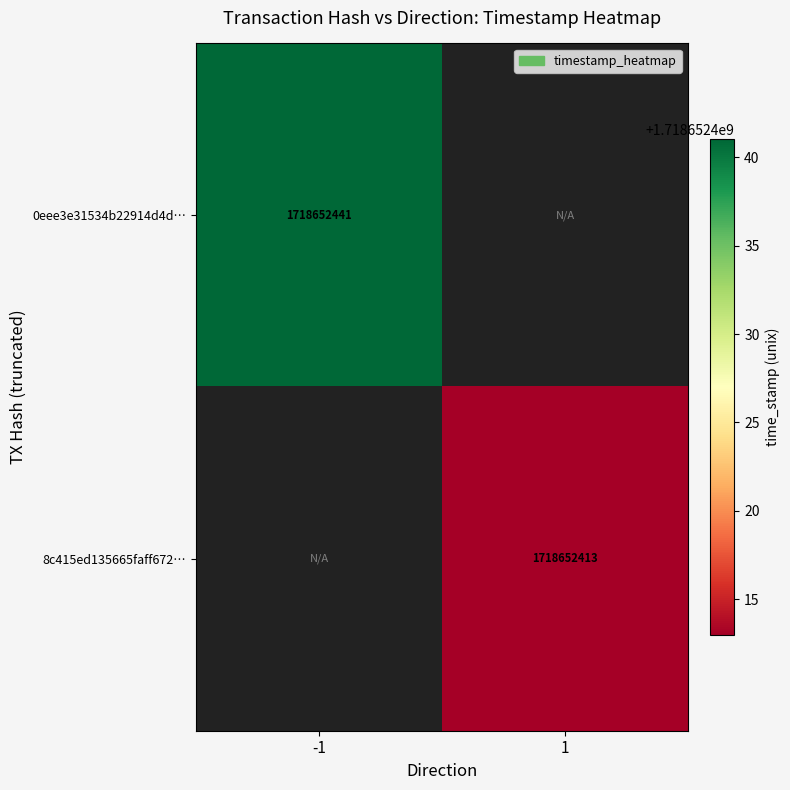

What is the maximum value for 8c415ed135665faff672c984761009d7e32e809?

1718652413